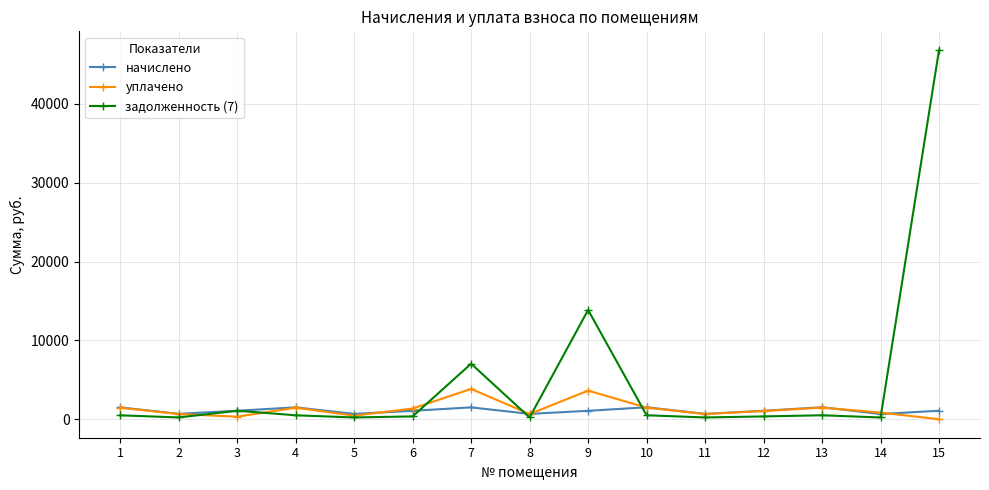

In начислено, how many points are lower than both neighbors (excluding endpoints)?

5